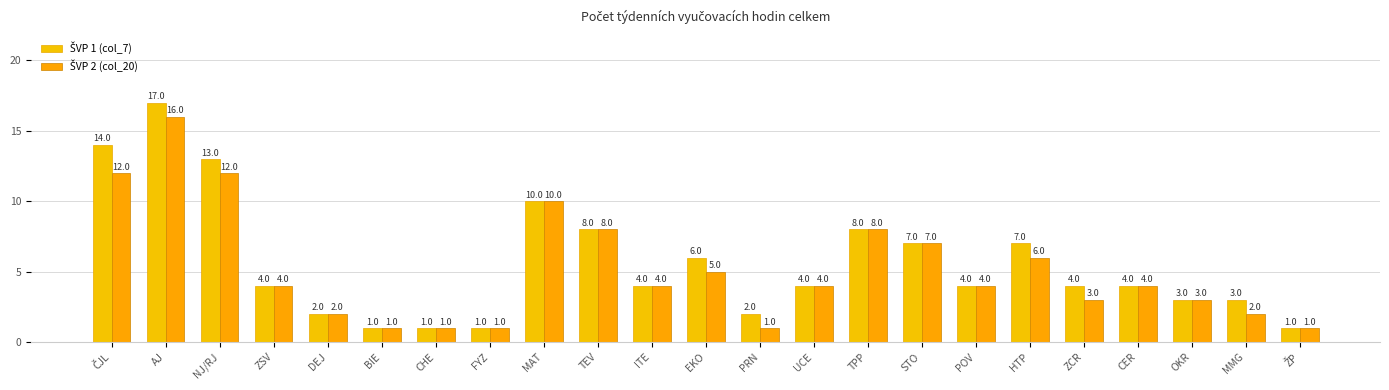

Is the value of ŠVP 1 (col_7) at ŽP greater than the value of ŠVP 2 (col_20) at TPP?

No